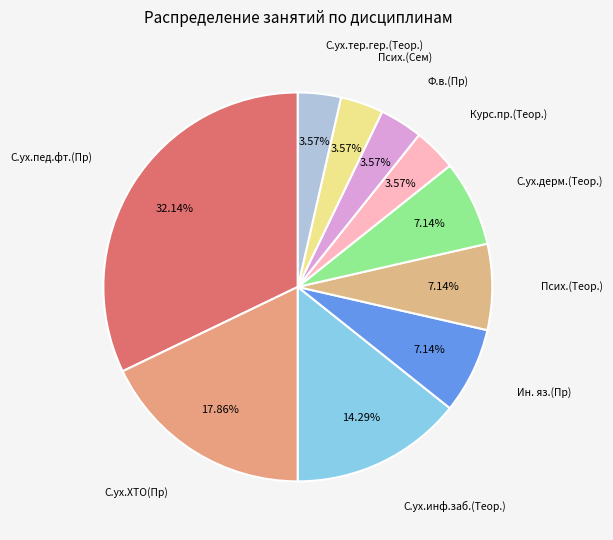

Which has a higher value, С.ух.тер.гер.(Теор.) or С.ух.пед.фт.(Пр)?

С.ух.пед.фт.(Пр)